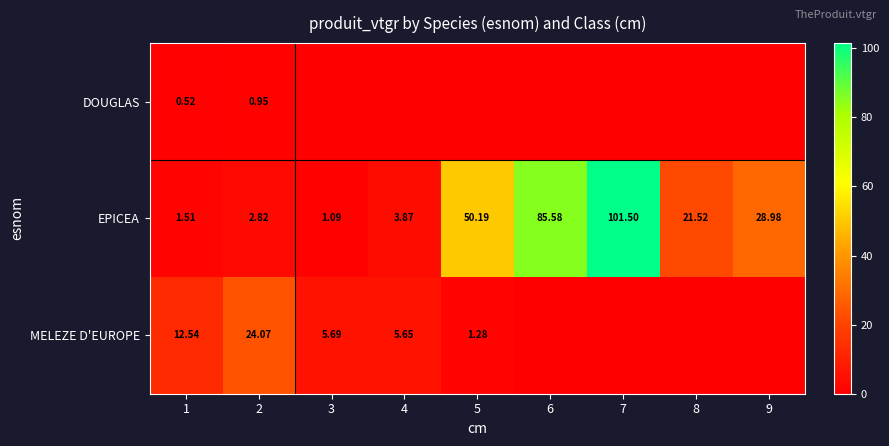

Which series has the widest spread of values?

EPICEA